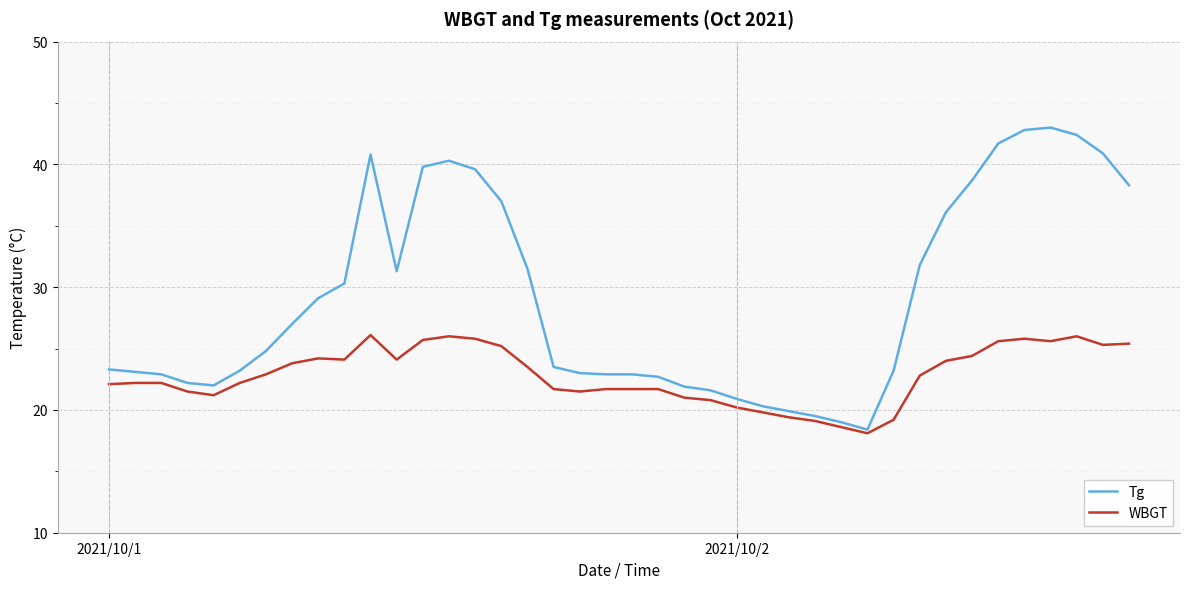

List the series in order of their peak value, highest first.

Tg, WBGT